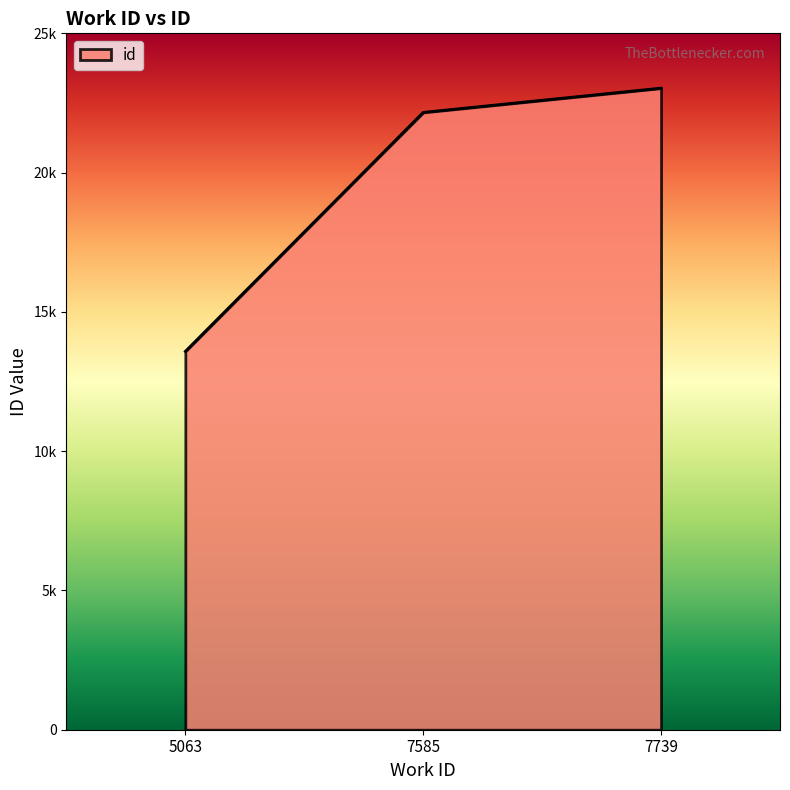

Where is the data nearest to the value 18308?

7585